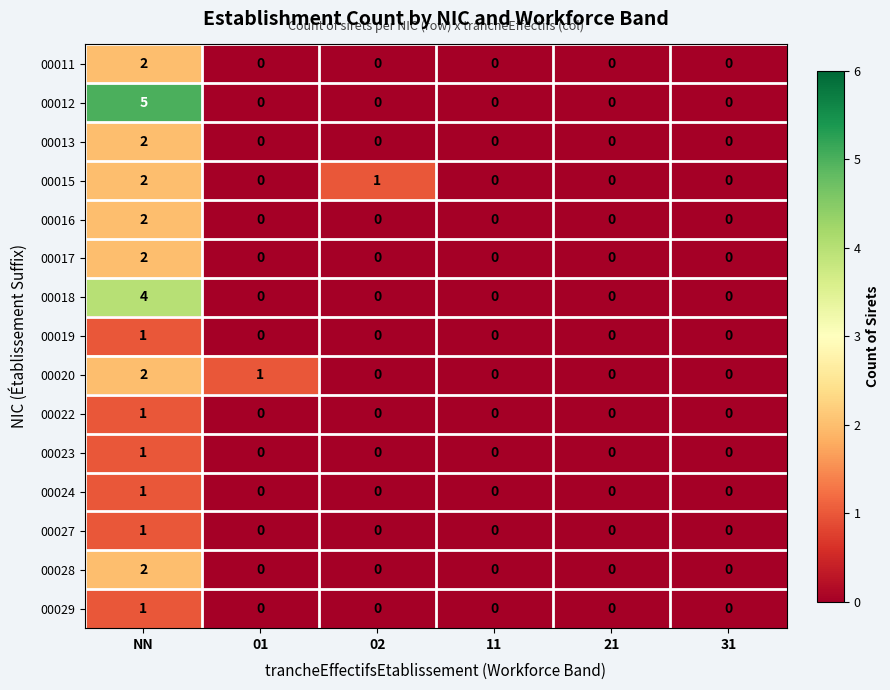

At which category is the sum across all series the highest?

NN